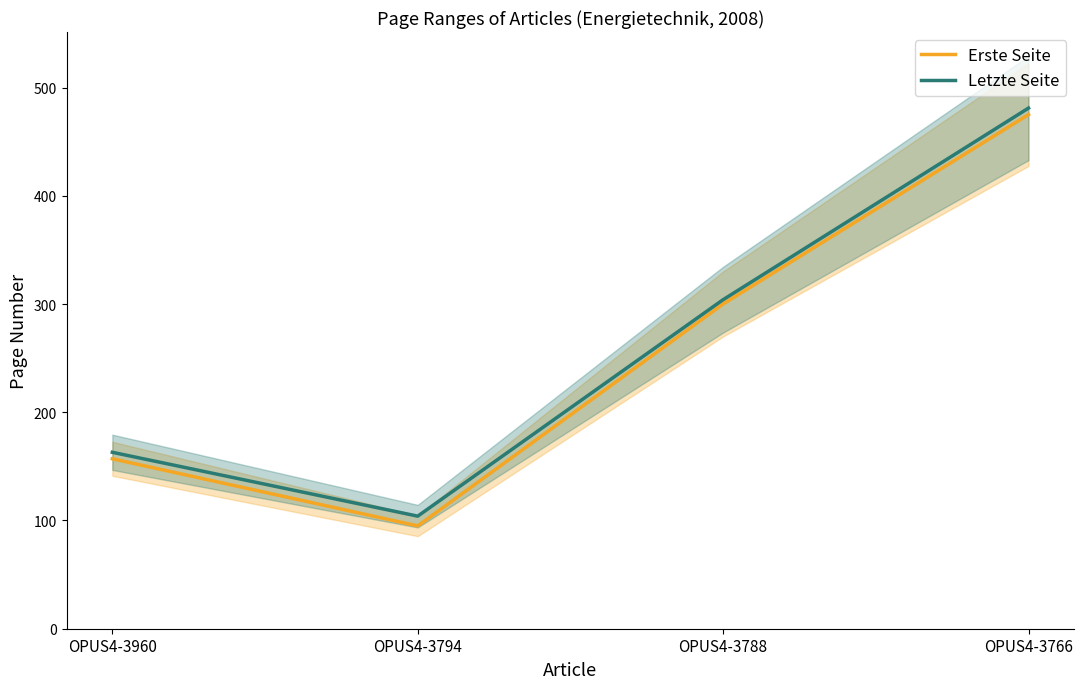

True or false: Erste Seite and Letzte Seite intersect in this chart.

False